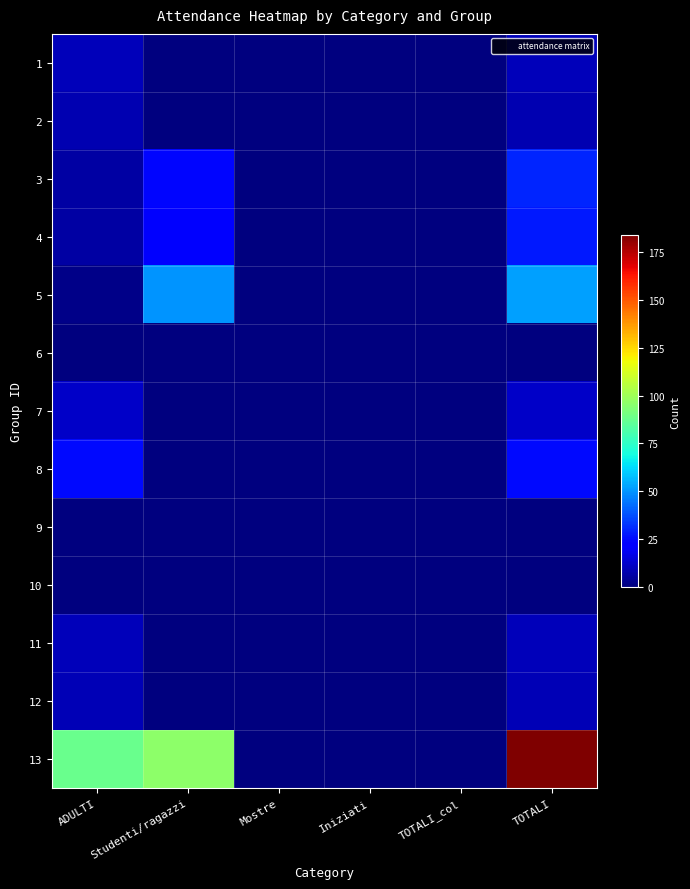

Reading left to right, what are all the values shown in this chart?

1: ADULTI=10	Studenti/ragazzi=0	Mostre=0	Iniziati=0	TOTALI_col=0	TOTALI=10
2: ADULTI=8	Studenti/ragazzi=0	Mostre=0	Iniziati=0	TOTALI_col=0	TOTALI=8
3: ADULTI=6	Studenti/ragazzi=24	Mostre=0	Iniziati=0	TOTALI_col=0	TOTALI=30
4: ADULTI=6	Studenti/ragazzi=22	Mostre=0	Iniziati=0	TOTALI_col=0	TOTALI=28
5: ADULTI=2	Studenti/ragazzi=50	Mostre=0	Iniziati=0	TOTALI_col=0	TOTALI=52
6: ADULTI=0	Studenti/ragazzi=0	Mostre=0	Iniziati=0	TOTALI_col=0	TOTALI=0
7: ADULTI=12	Studenti/ragazzi=0	Mostre=0	Iniziati=0	TOTALI_col=0	TOTALI=12
8: ADULTI=25	Studenti/ragazzi=0	Mostre=0	Iniziati=0	TOTALI_col=0	TOTALI=25
9: ADULTI=0	Studenti/ragazzi=0	Mostre=0	Iniziati=0	TOTALI_col=0	TOTALI=0
10: ADULTI=0	Studenti/ragazzi=0	Mostre=0	Iniziati=0	TOTALI_col=0	TOTALI=0
11: ADULTI=10	Studenti/ragazzi=0	Mostre=0	Iniziati=0	TOTALI_col=0	TOTALI=10
12: ADULTI=9	Studenti/ragazzi=0	Mostre=0	Iniziati=0	TOTALI_col=0	TOTALI=9
13: ADULTI=88	Studenti/ragazzi=96	Mostre=0	Iniziati=0	TOTALI_col=0	TOTALI=184